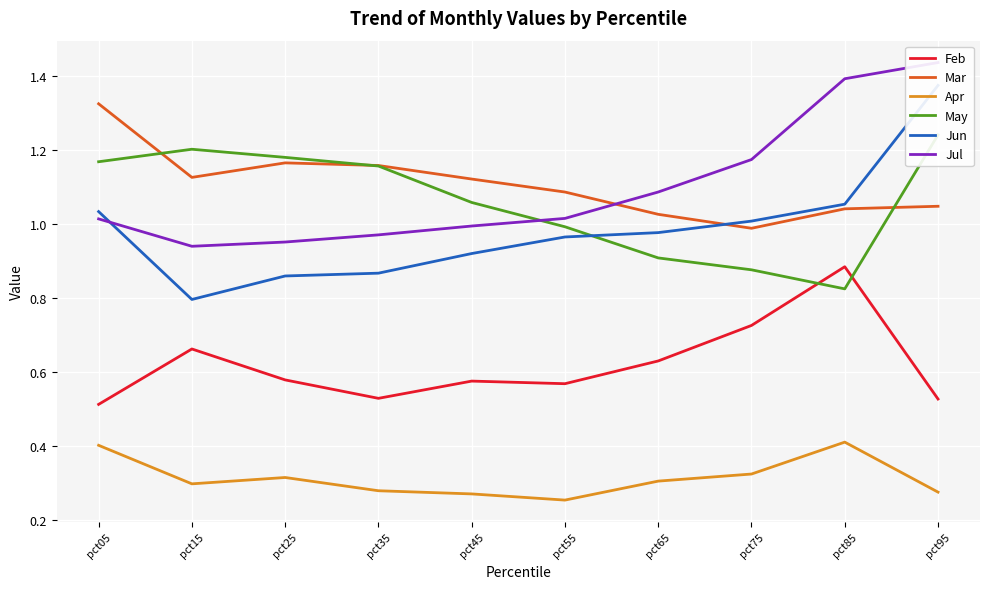

How many values in the Jul series are below 1?

4